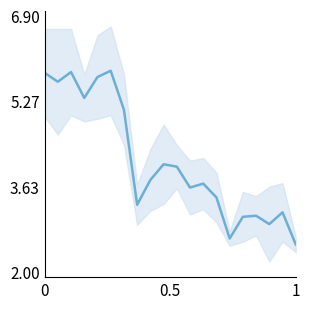

The chart shows a value of 4.2 at 14. True or false?

False